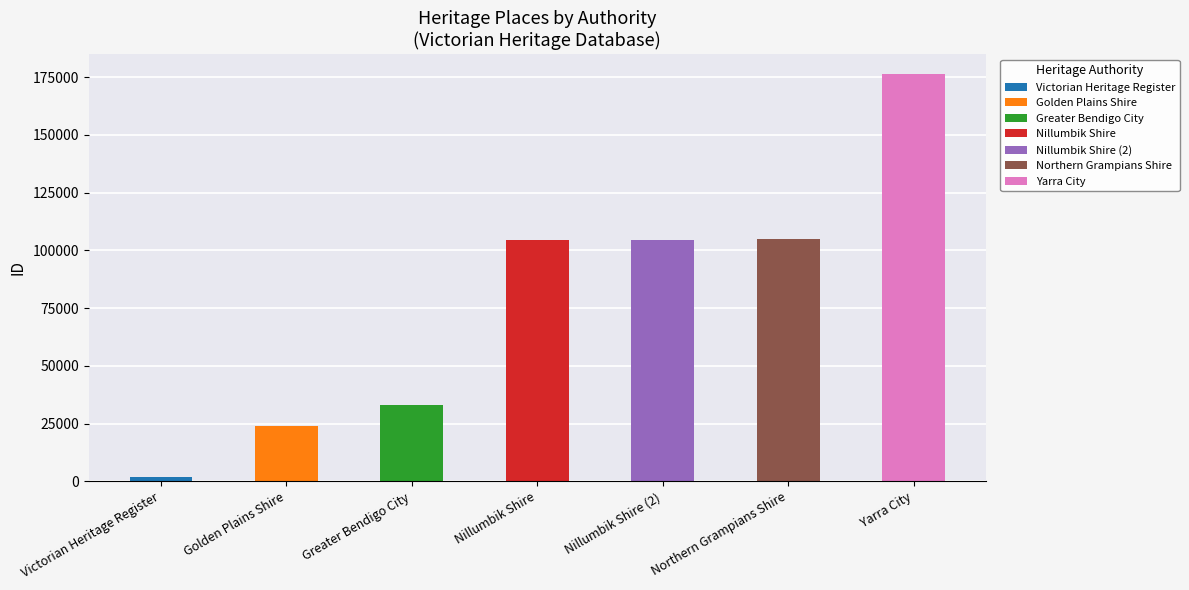

What is the ratio of the value at Greater Bendigo City to the value at Victorian Heritage Register?

17.8